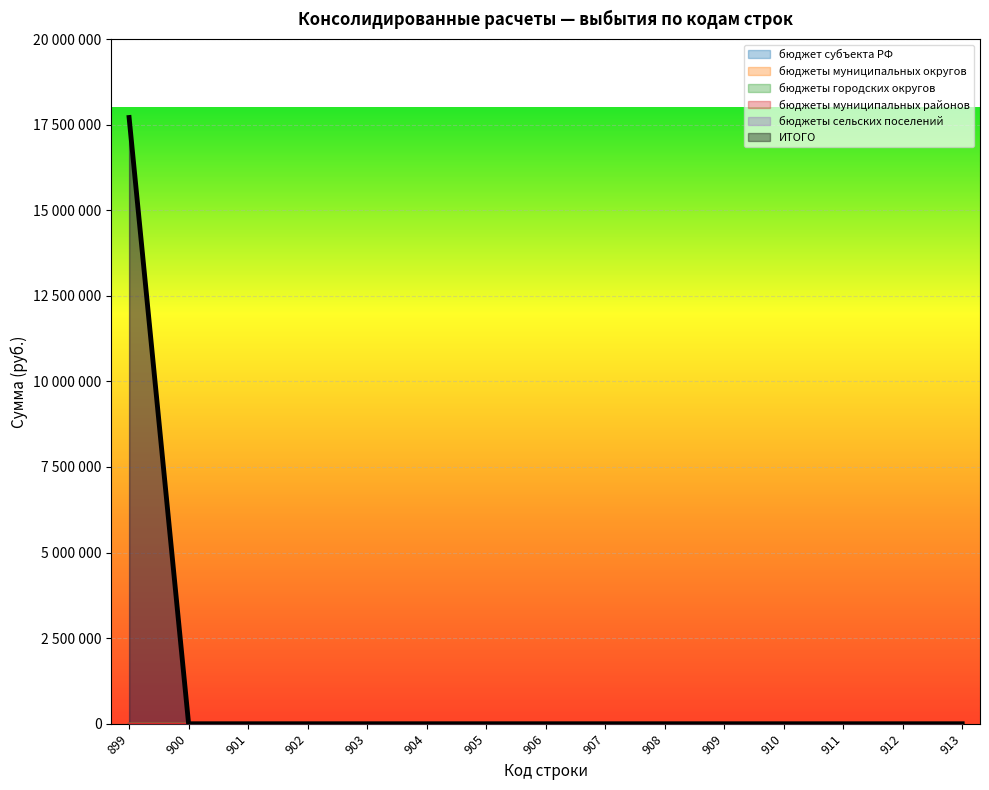

Reading left to right, transcribe all the data shown in this chart.

бюджет субъекта РФ: 0	0	0	0	0	0	0	0	0	0	0	0	0	0	0
бюджеты муниципальных округов: 0	0	0	0	0	0	0	0	0	0	0	0	0	0	0
бюджеты городских округов: 0	0	0	0	0	0	0	0	0	0	0	0	0	0	0
бюджеты муниципальных районов: 0	0	0	0	0	0	0	0	0	0	0	0	0	0	0
бюджеты сельских поселений: 17708200	0	0	0	0	0	0	0	0	0	0	0	0	0	0
ИТОГО: 17708200	0	0	0	0	0	0	0	0	0	0	0	0	0	0